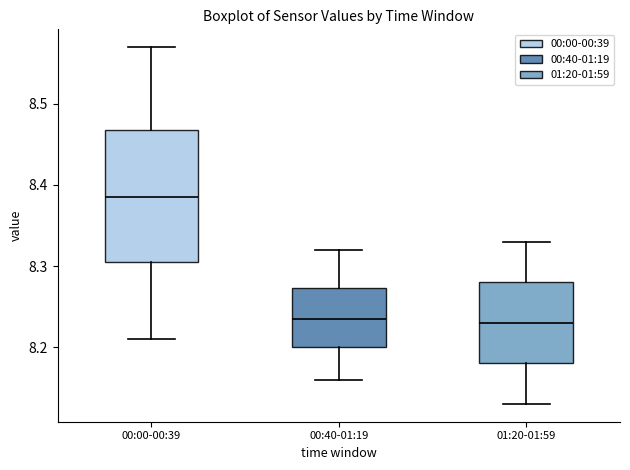

Where is the lower edge of the box for 01:20-01:59 on the y-axis? The values are not printed on the chart, so give them approximately, as read against the axis.

8.18